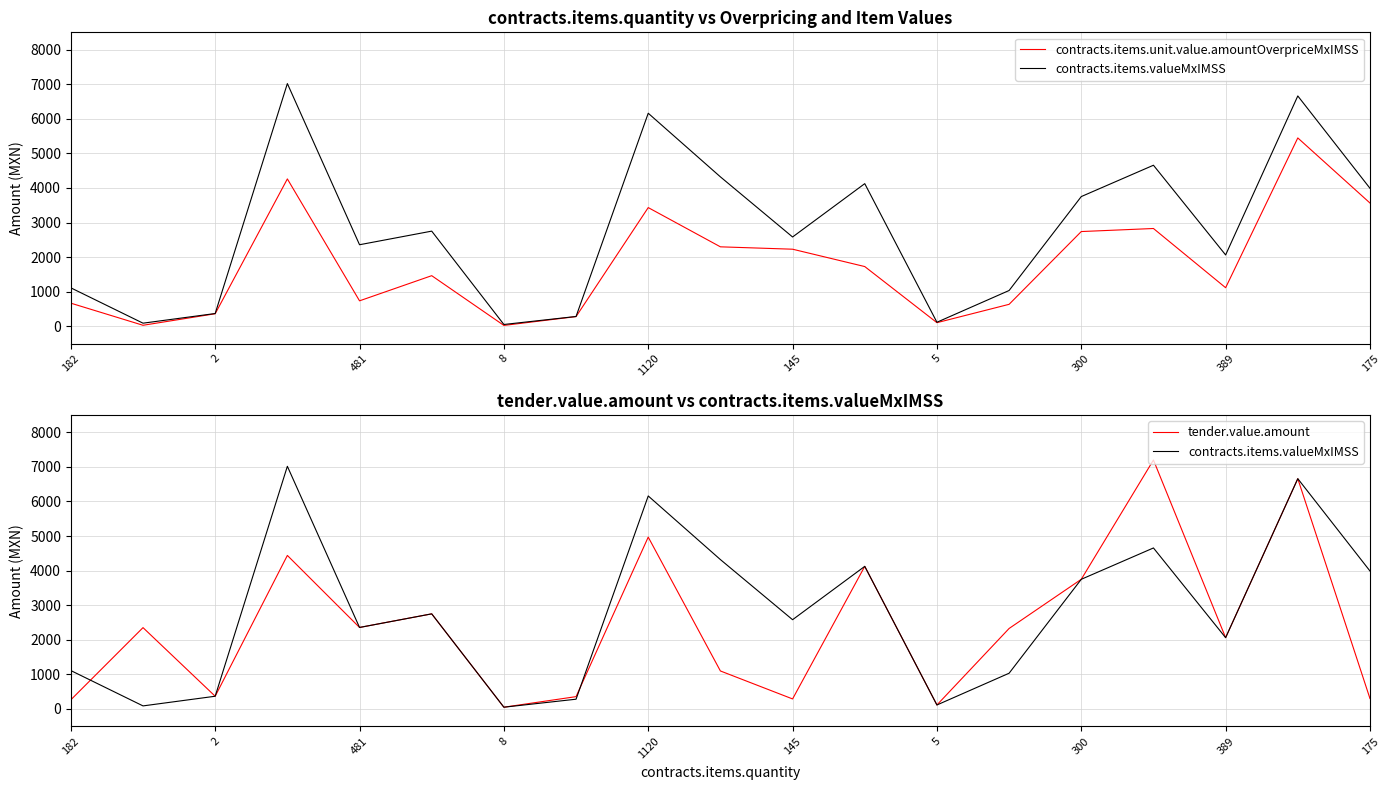

Which has a higher value, 175 or 1120?

175